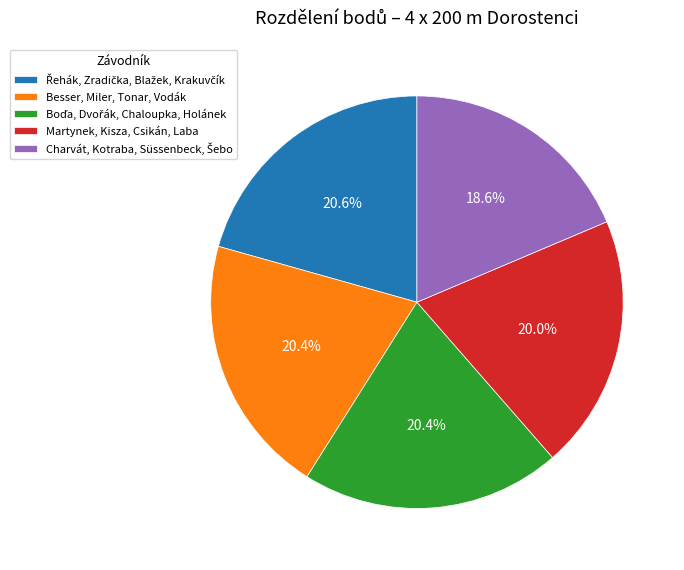

To the nearest percent, what is the difference between the largest and smallest slice percentages?

2%